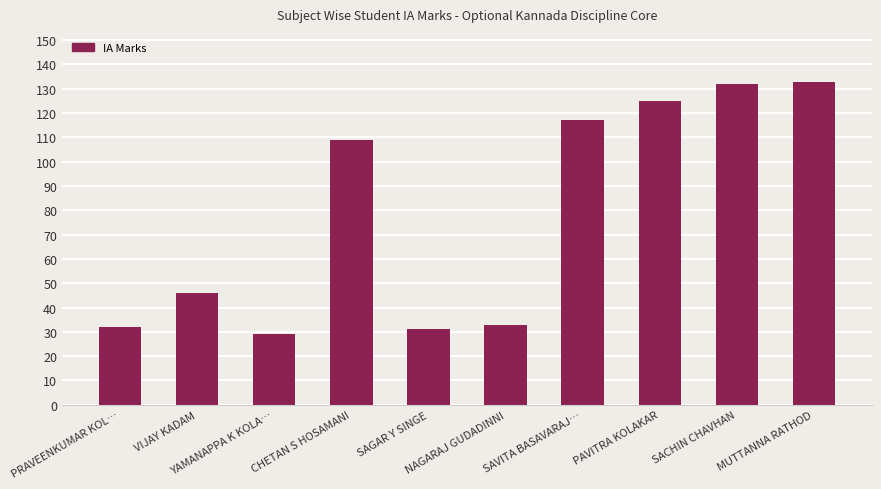

What is the difference between the second highest and second lowest values?

101